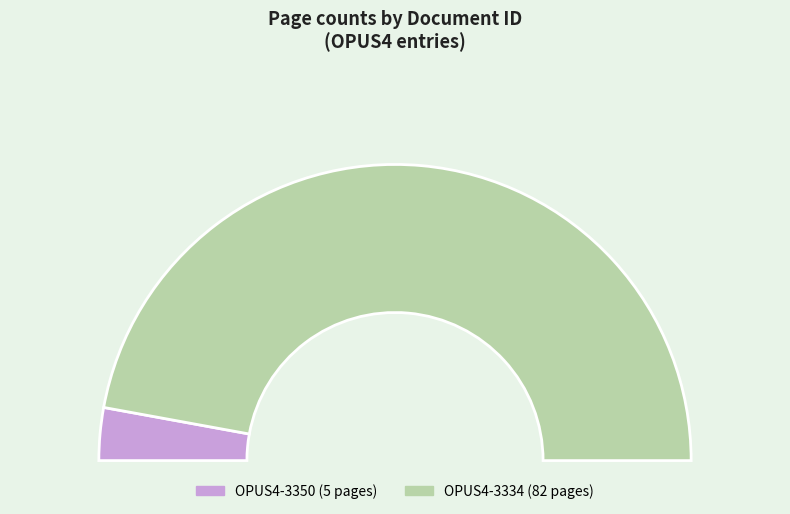

What is the change in value from OPUS4-3350 to OPUS4-3334?

+77